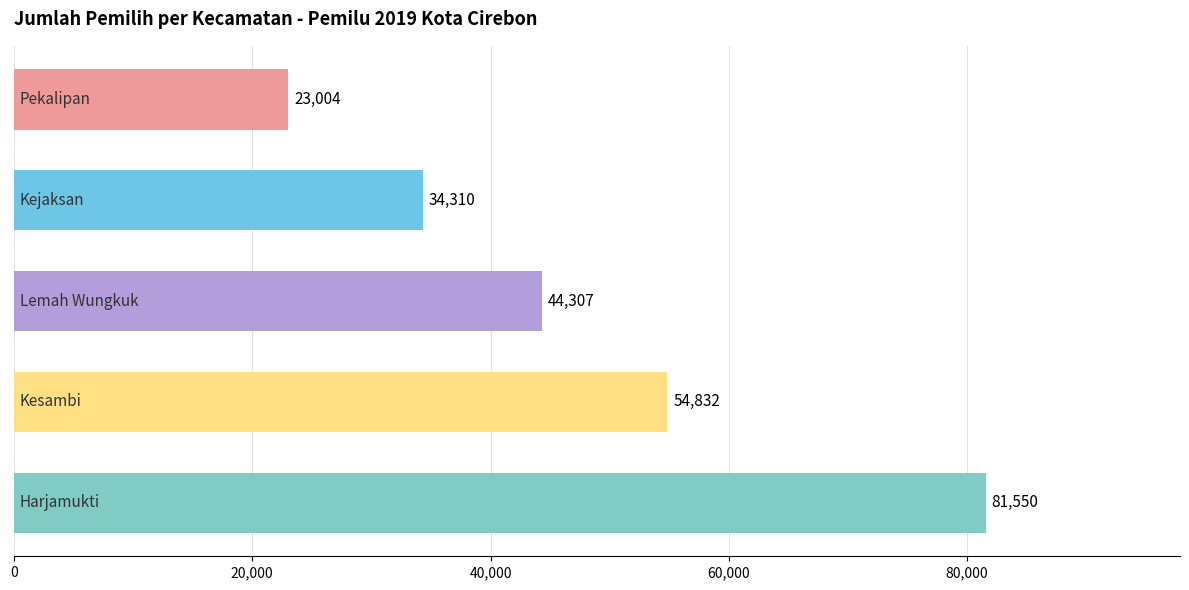

What is the greatest value displayed?

81550